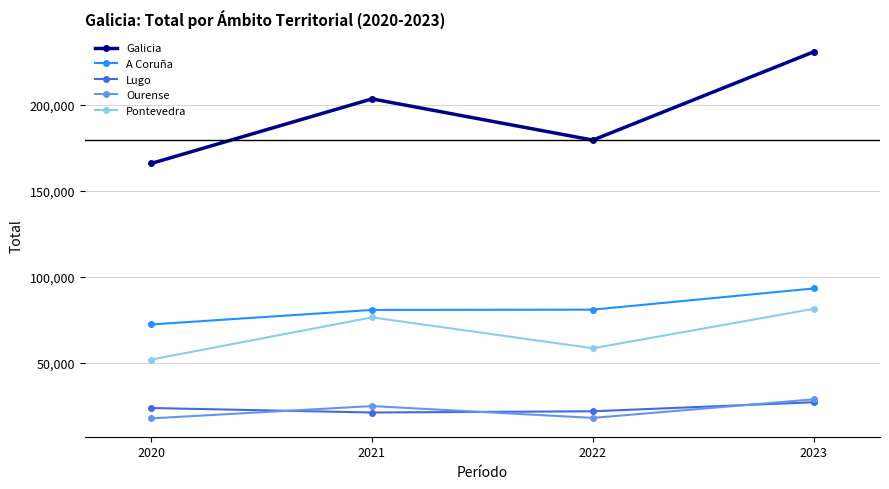

What is the value of the Lugo point at the 2nd from the left?

21193